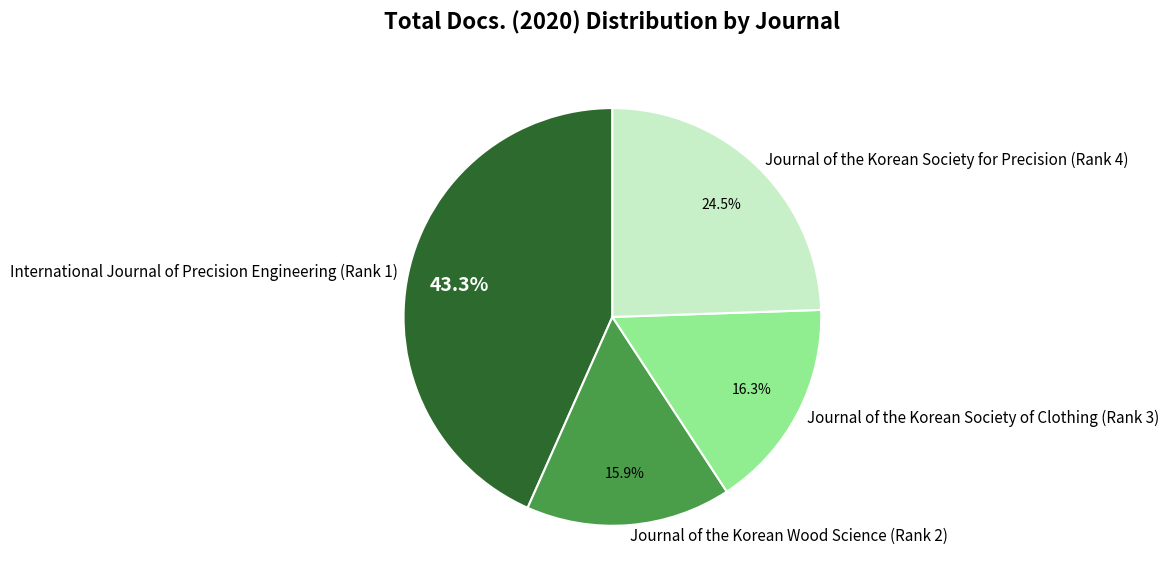

Approximately how many times larger is the value at Journal of the Korean Society for Precision (Rank 4) compared to International Journal of Precision Engineering (Rank 1)?

0.6